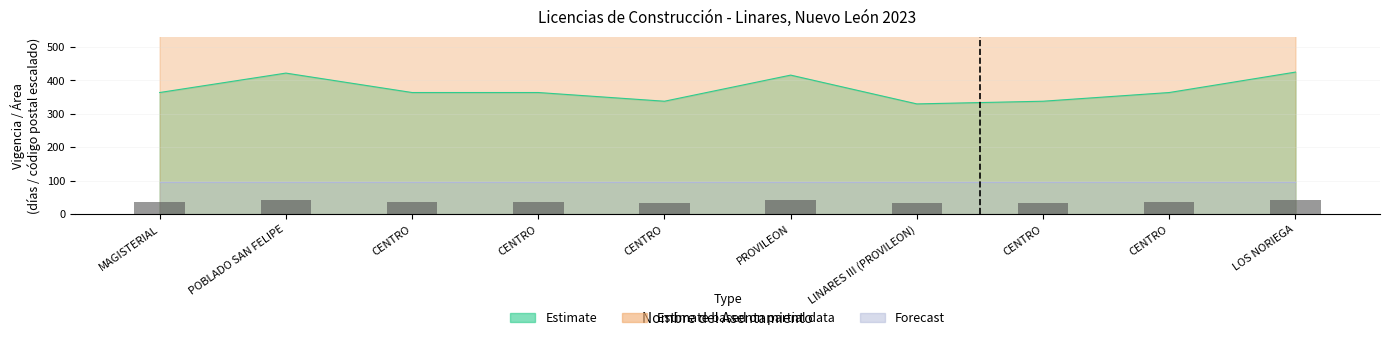

At which label is Estimate based on partial data closest to 677?

CENTRO